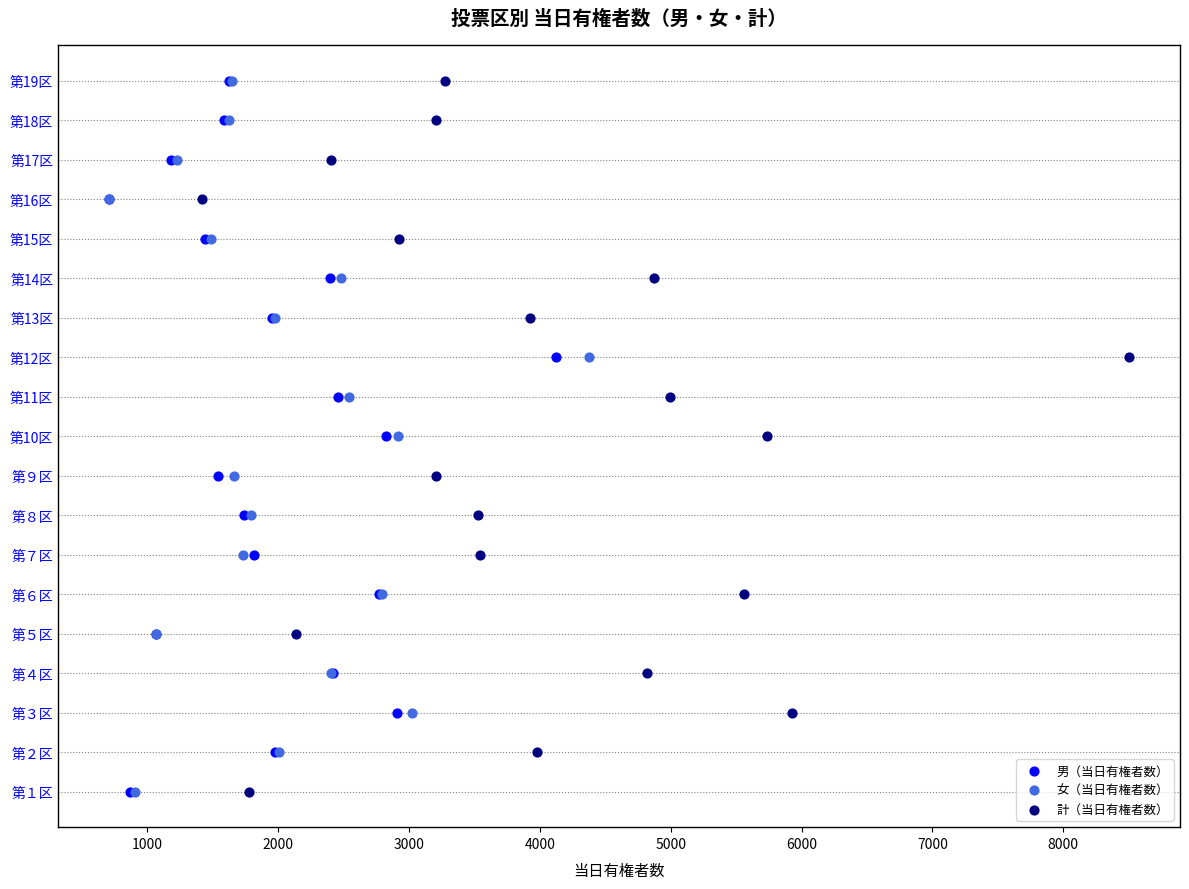

Which series reaches the maximum Y coordinate?

男（当日有権者数）